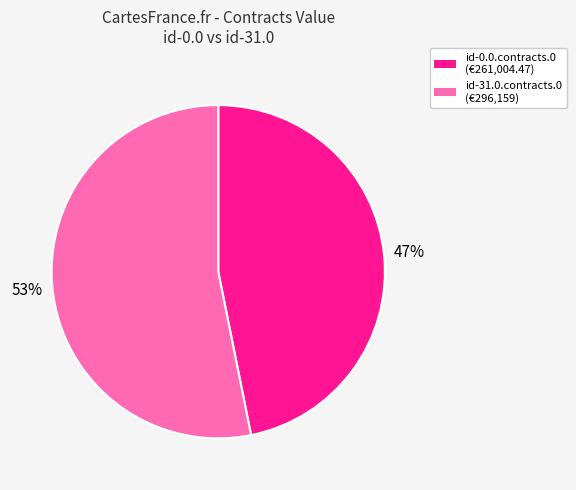

Rank the categories by value from lowest to highest.

id-0.0.contracts.0, id-31.0.contracts.0